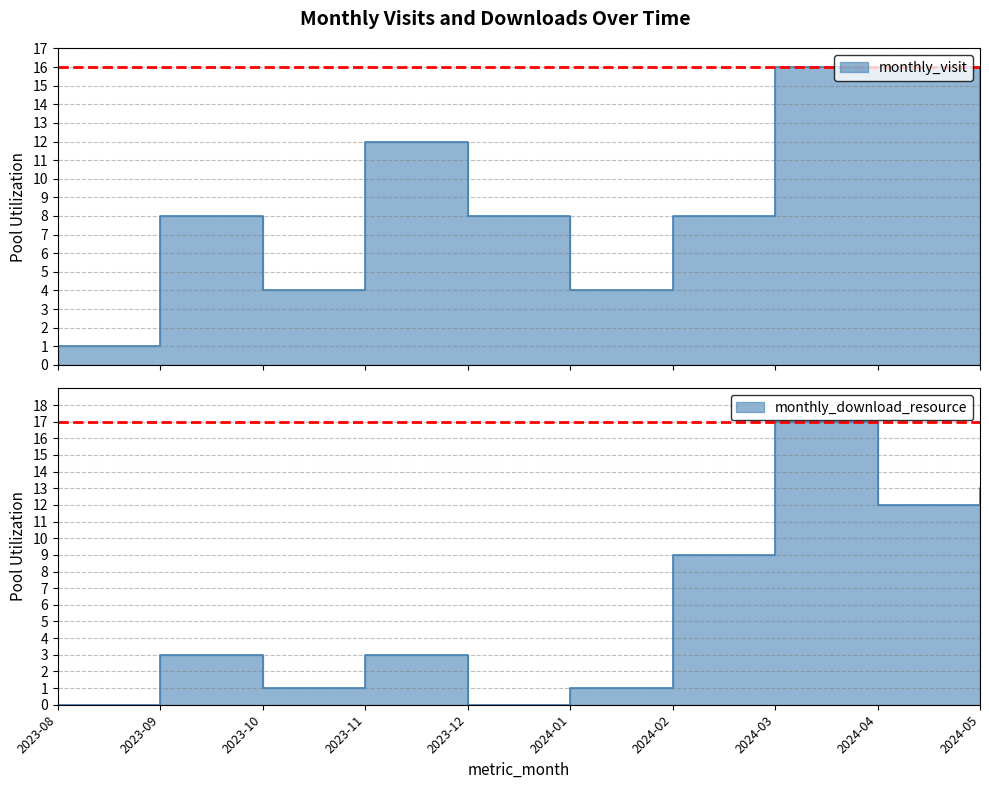

The value of monthly_visit at 2024-03 is 7. True or false?

False